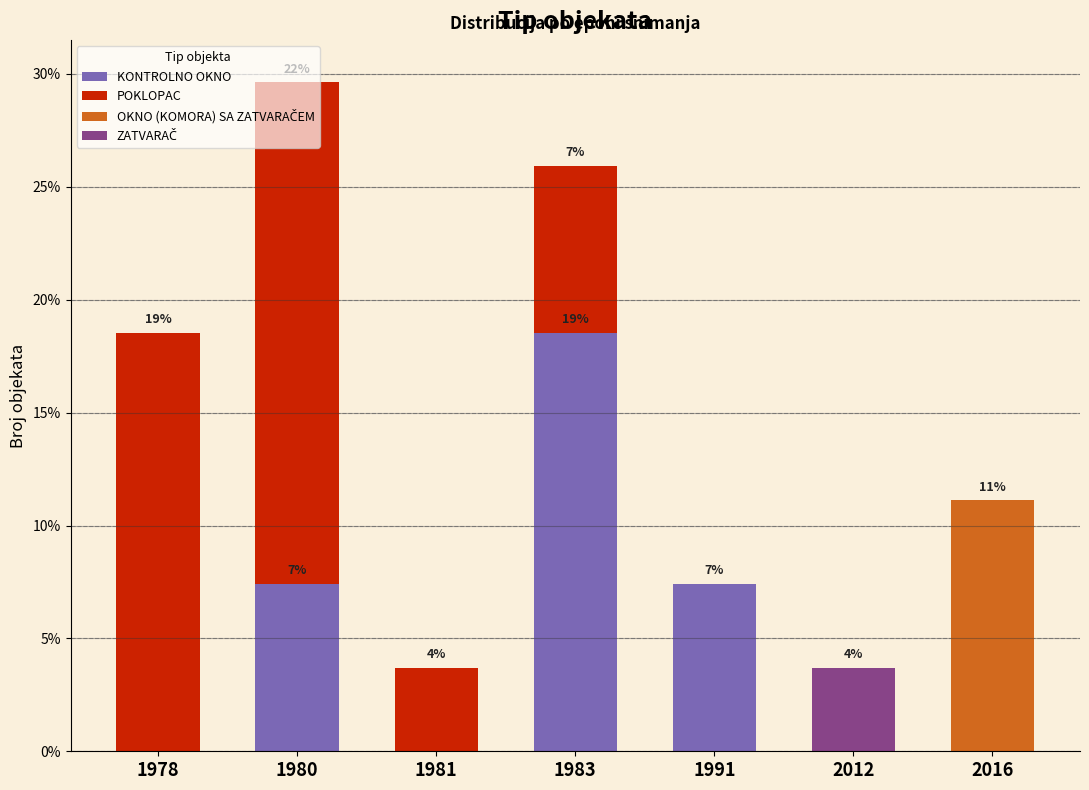

What is the highest value of the KONTROLNO OKNO series?

18.5